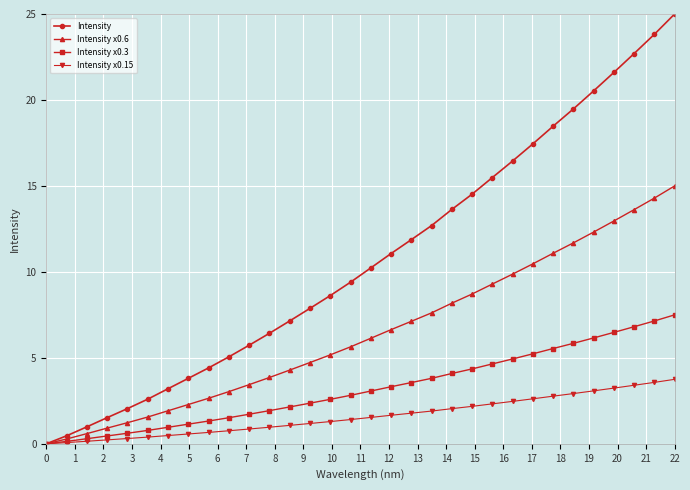

What is the maximum value for Intensity?

25.0